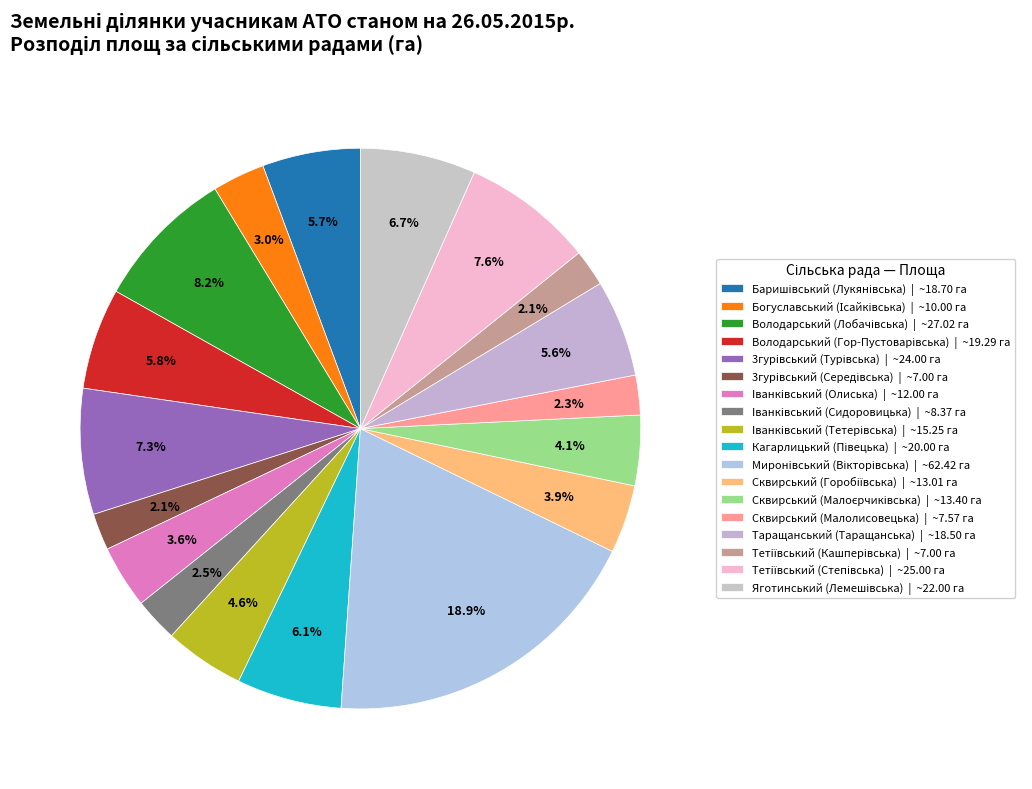

Count the number of slices in the pie.

18